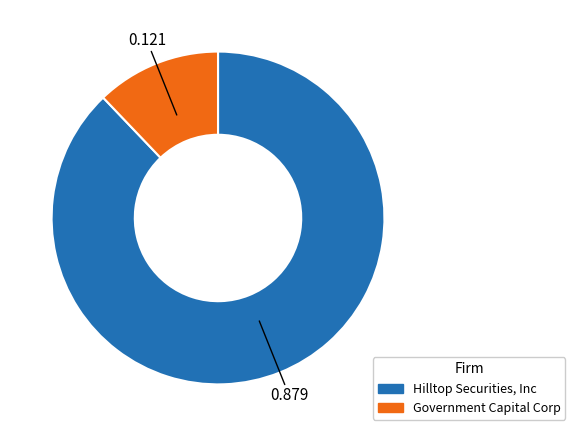

Rank the categories by value from lowest to highest.

Government Capital Corp, Hilltop Securities, Inc